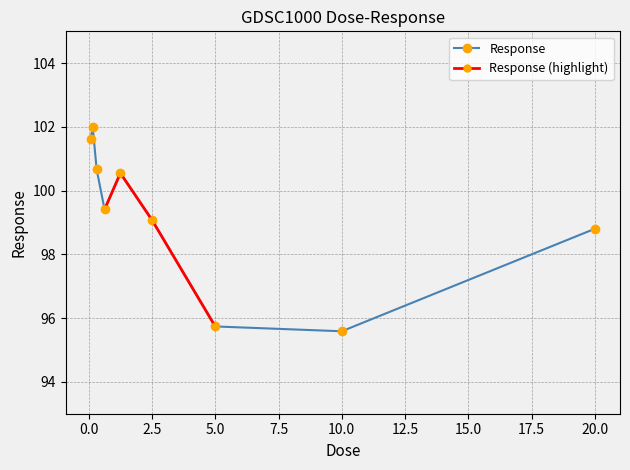

What is the difference between the values at 5.0 and 0.3125?

4.9